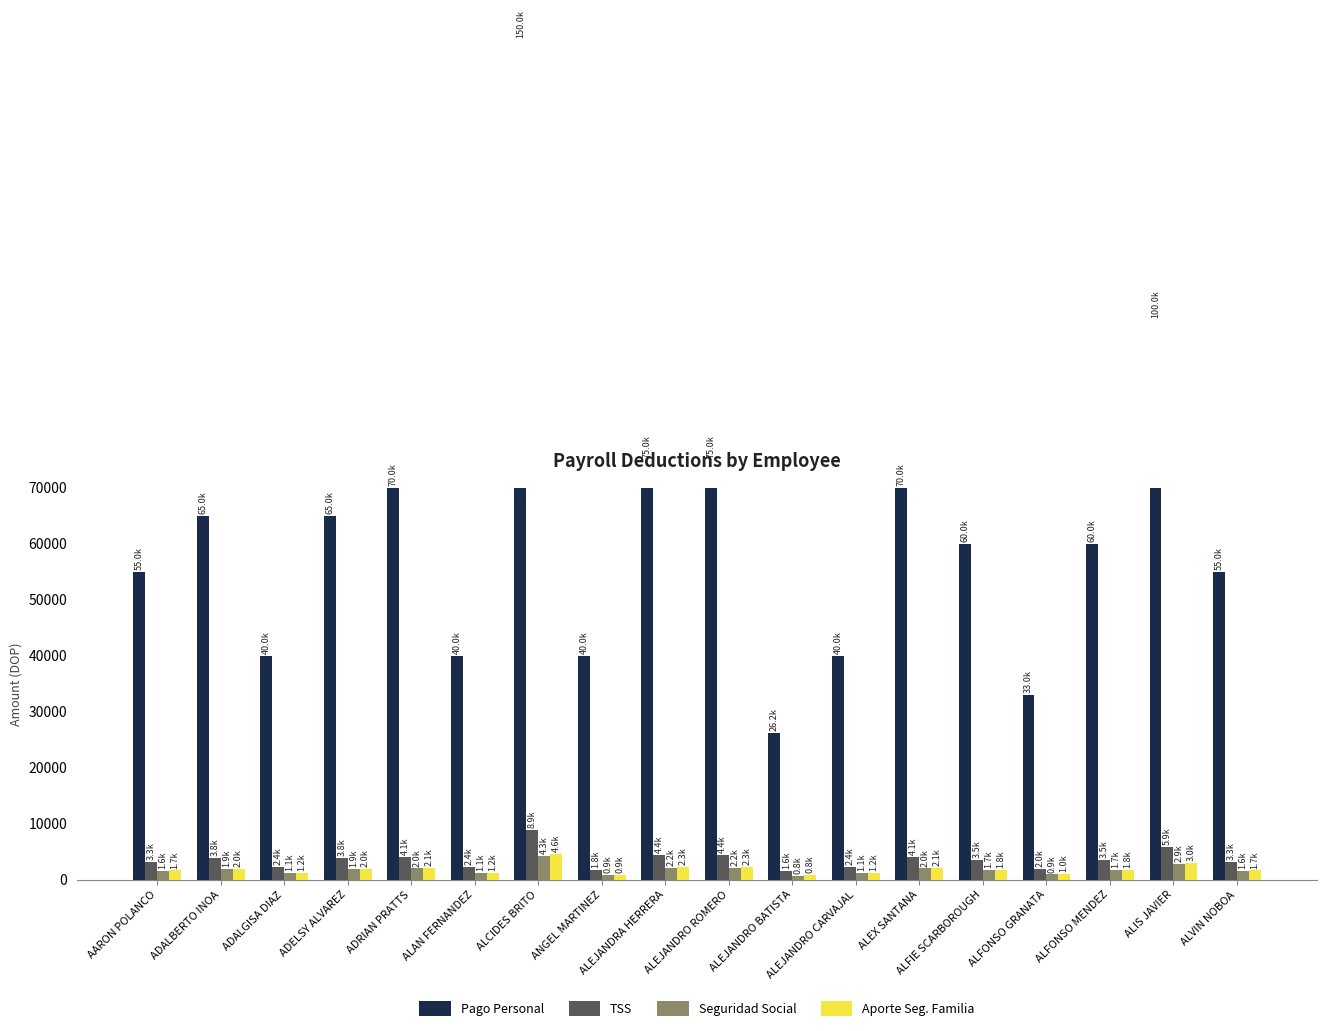

What is the minimum value shown in the chart?

753.4